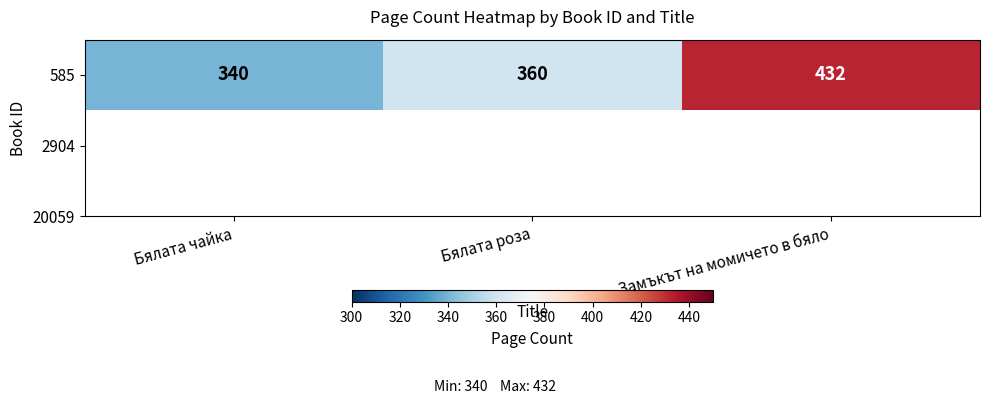

What is the minimum value shown in the chart?

340